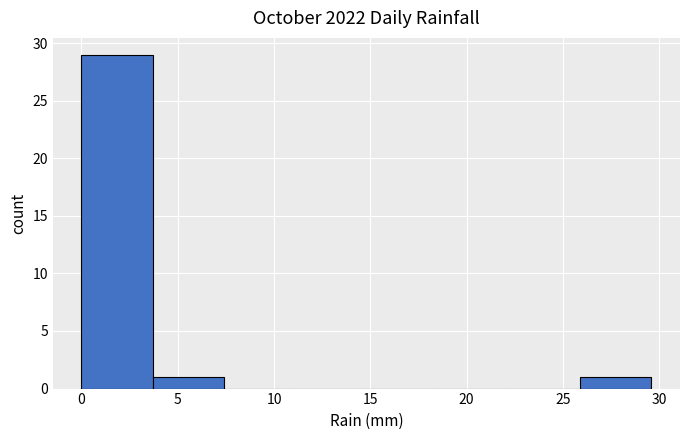

What is the height of the bar covering 25.9 to 29.6 on the x-axis? Neither the bar edges nor the heights are printed on the chart, so give them approximately, as read against the axes.

1